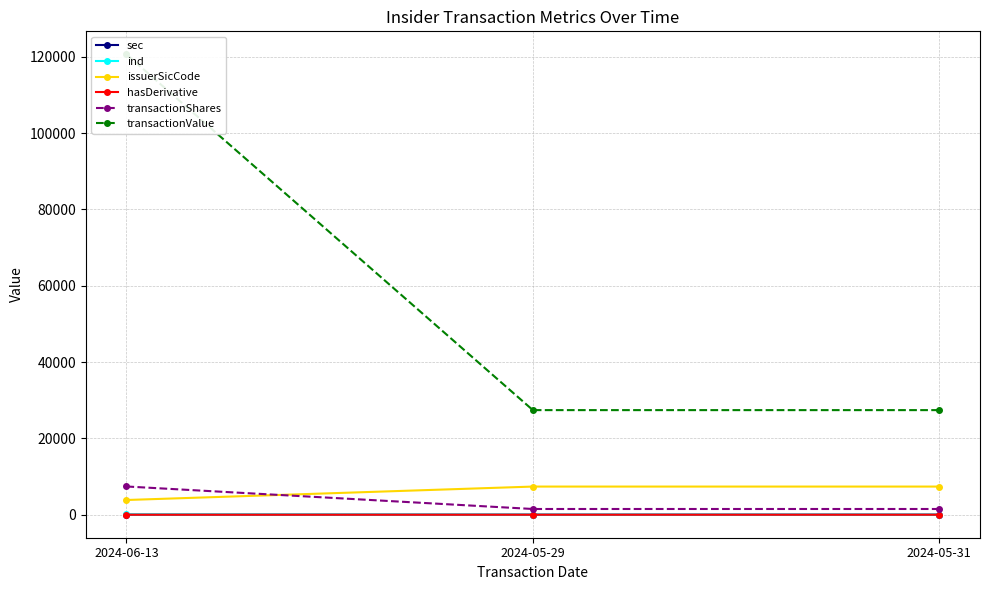

List the series in order of their peak value, lowest first.

hasDerivative, sec, ind, issuerSicCode, transactionShares, transactionValue